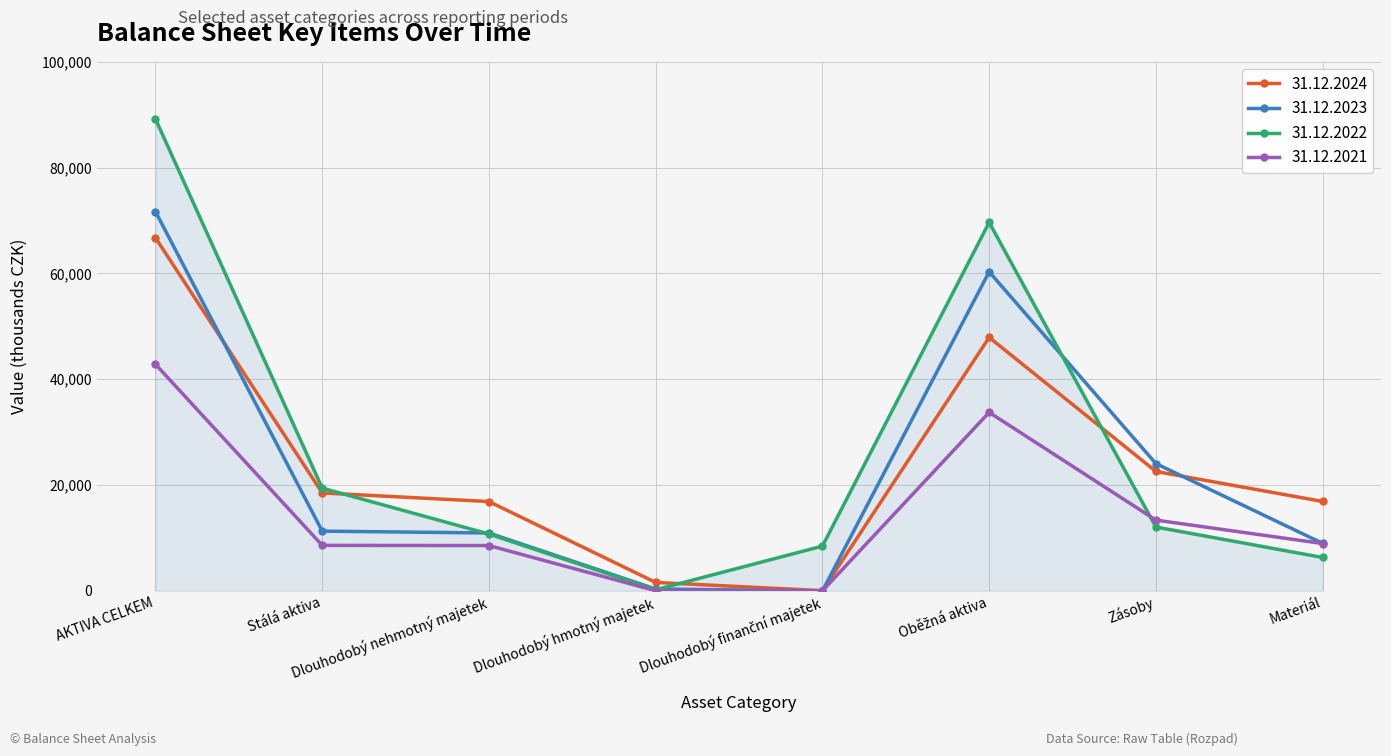

At which category is the sum across all series the highest?

AKTIVA CELKEM